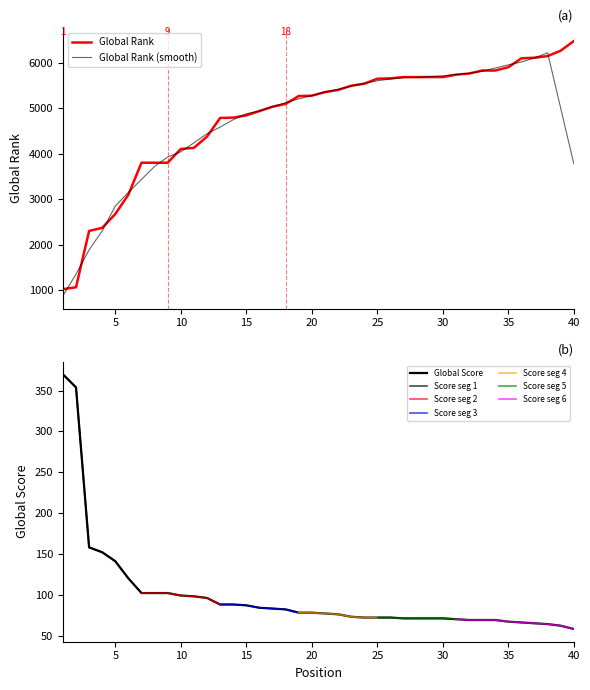

Reading left to right, list all the values displayed in this chart.

Global Rank: 1024	1066	2304	2372	2676	3102	3804	3804	3804	4107	4131	4379	4788	4796	4845	4940	5035	5097	5270	5278	5356	5404	5496	5541	5651	5659	5687	5687	5687	5687	5740	5764	5831	5831	5904	6100	6113	6149	6268	6479
Global Score: 370	354	158	152	141	120	102	102	102	99	98	96	88	88	87	84	83	82	78	78	77	76	73	72	72	72	71	71	71	71	70	69	69	69	67	66	65	64	62	58